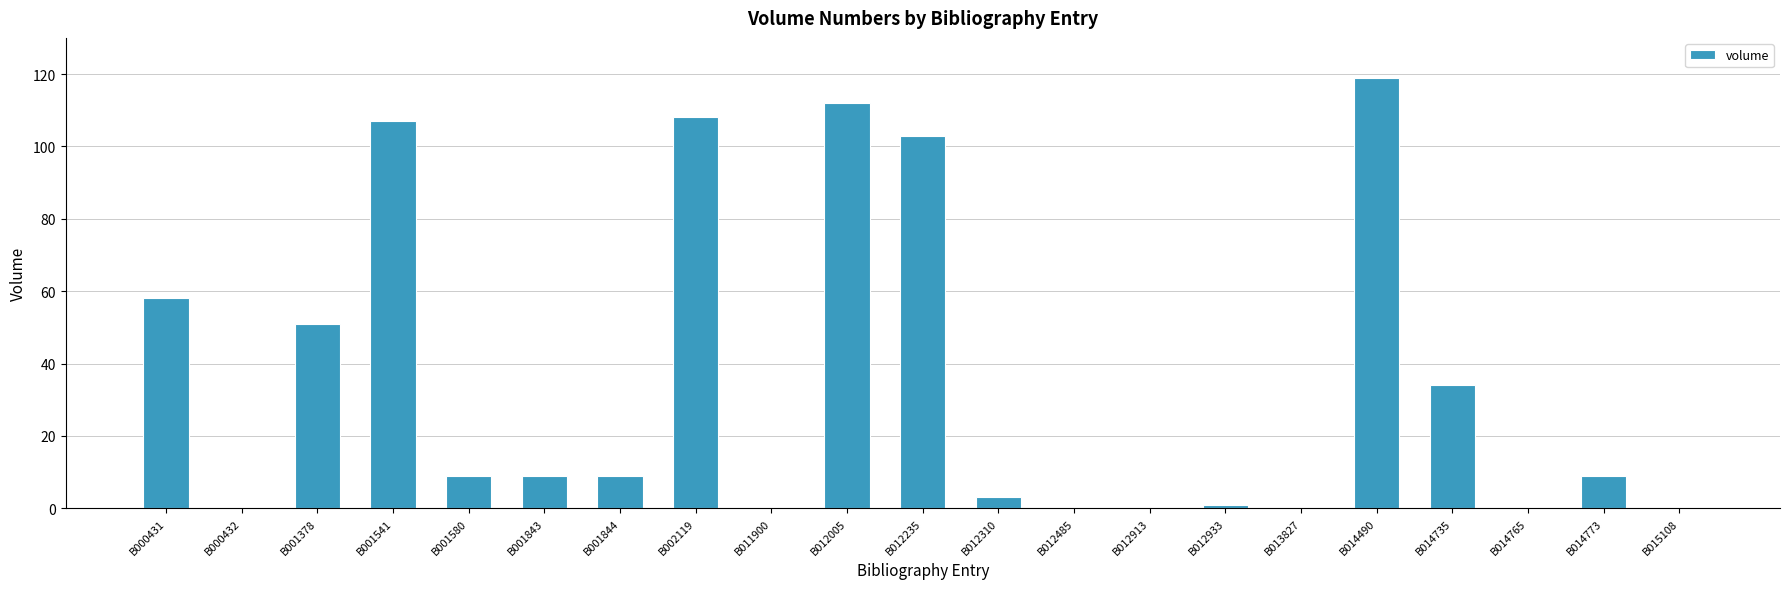

Which has a higher value, B013827 or B012005?

B012005